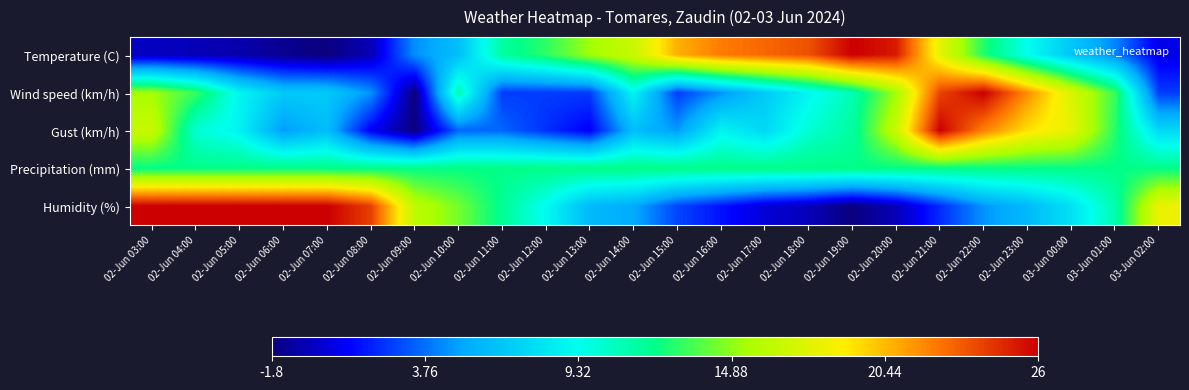

How many series are shown in this chart?

5